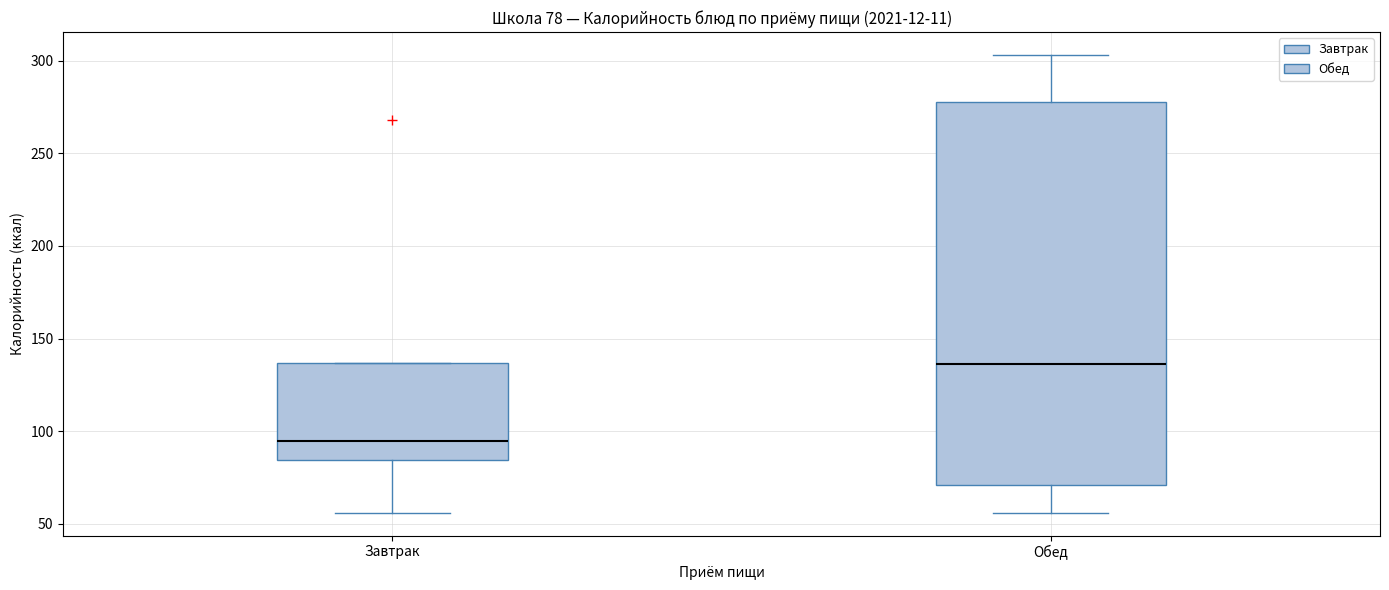

Which box has the lowest median line?

Завтрак